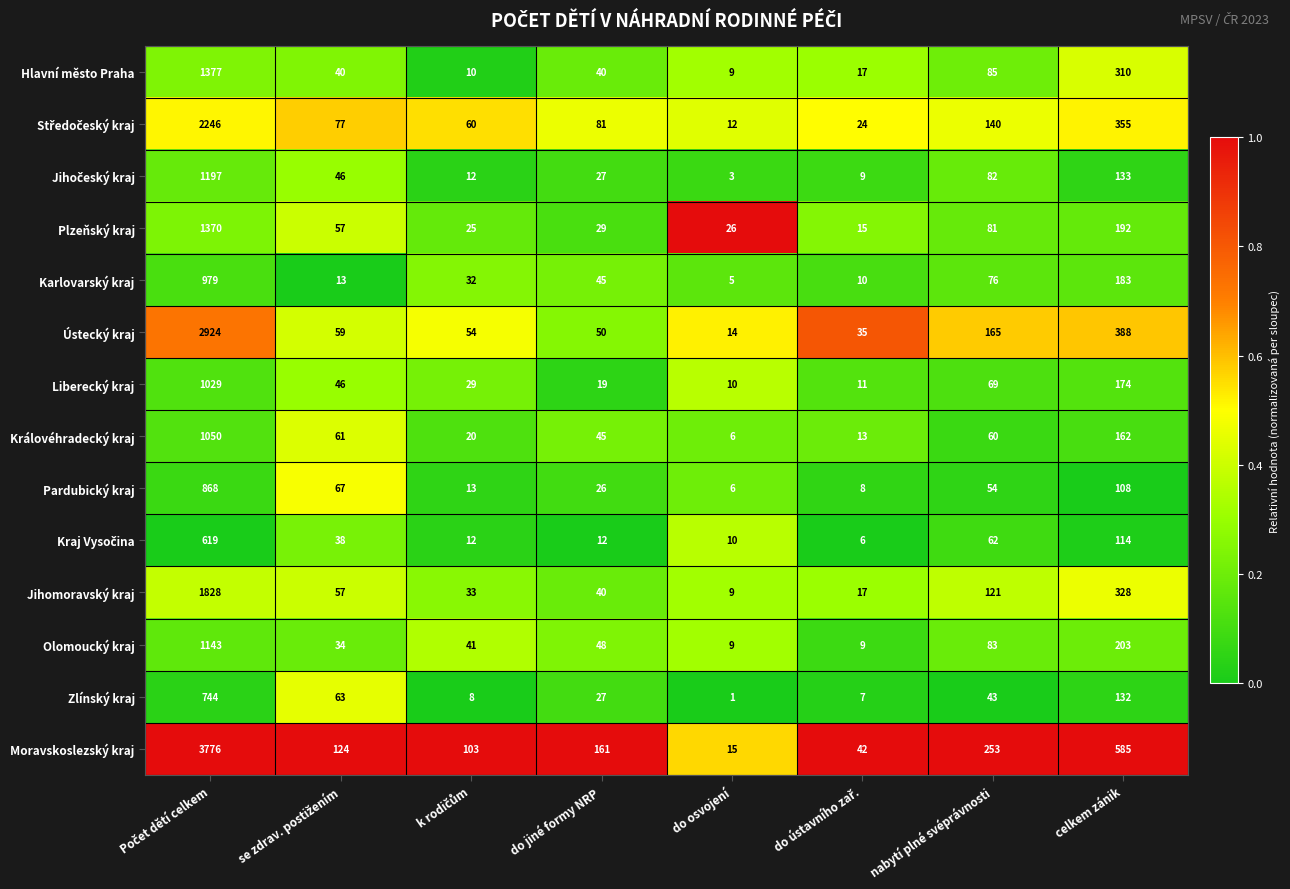

What is the difference between the highest and lowest values at celkem zánik?

477